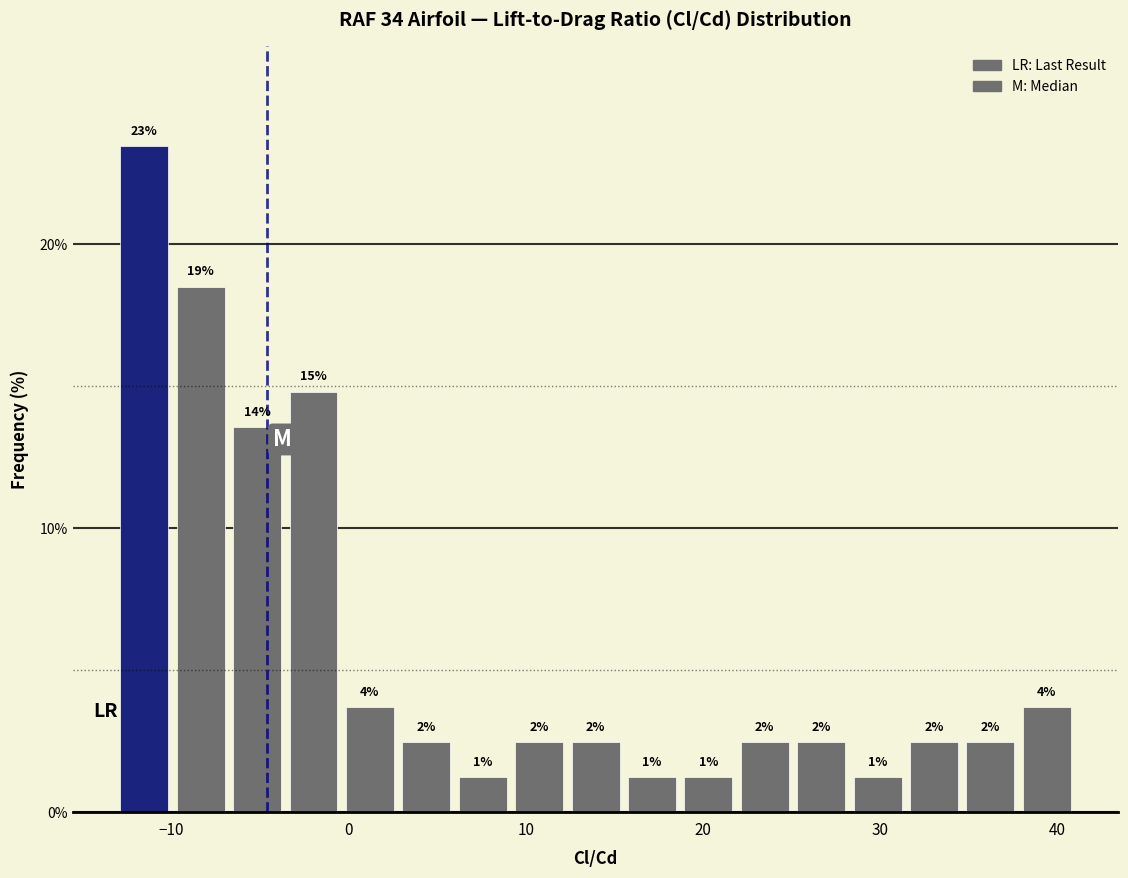

Around what value on the x-axis is the tallest bar? Give the approximate position of its centre, as read against the axis.

-12